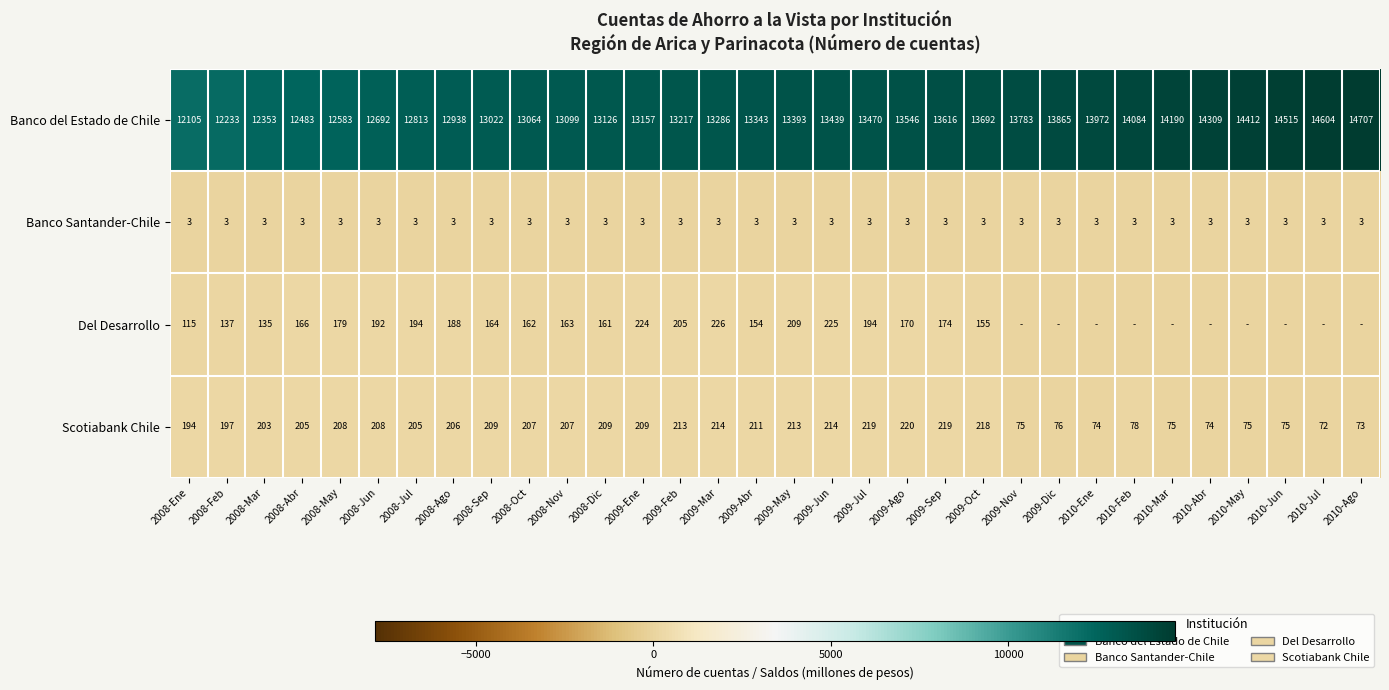

At which category is the sum across all series the highest?

2010-Ago